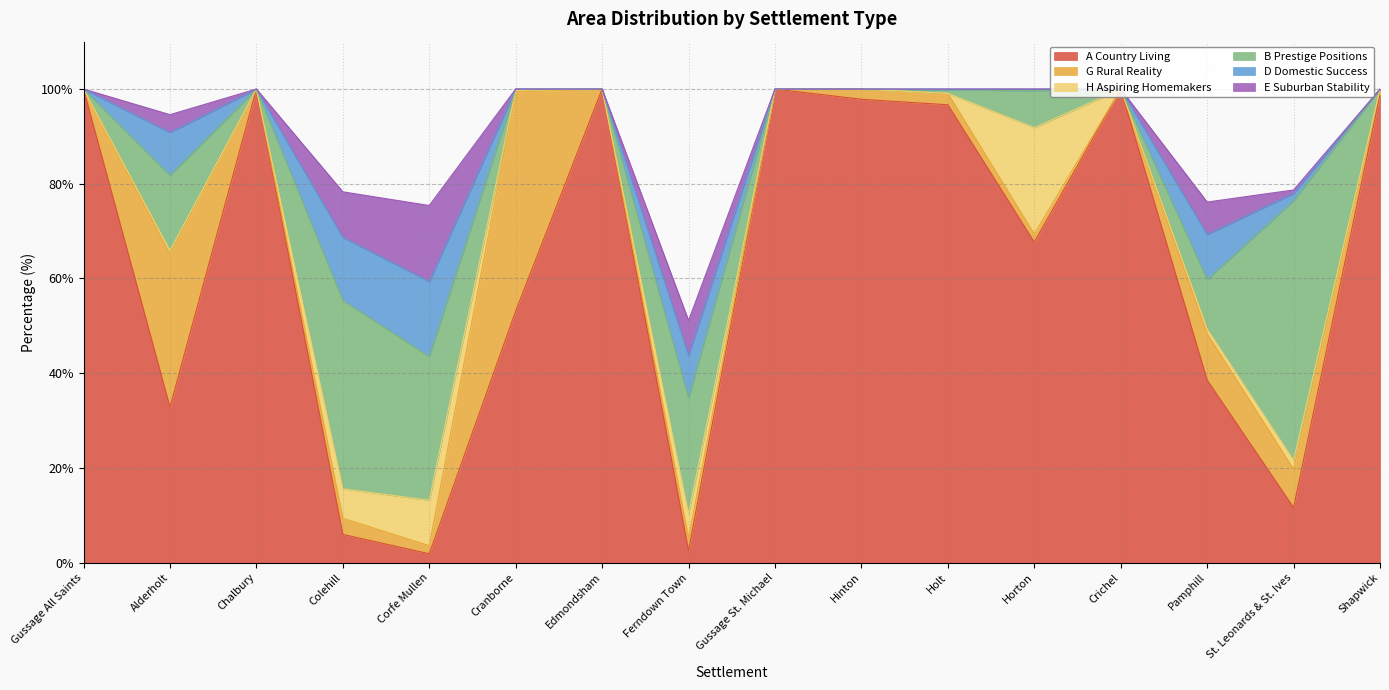

True or false: G Rural Reality and E Suburban Stability cross at least once.

True